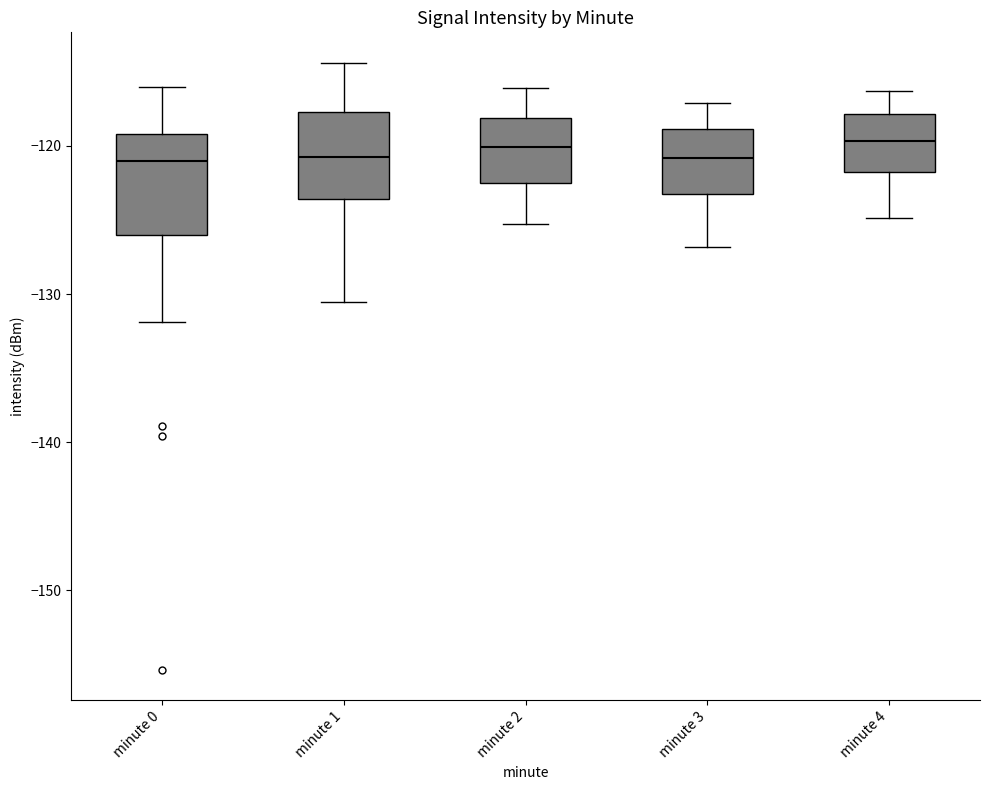

Reading left to right, read every box against the y-axis: the position of its median line, the range the box covers, and the ends of its whiskers. The values are not printed on the chart, so give them approximately, as read against the axis.

minute 0: median -121, box -126 to -119, whiskers -132 to -116
minute 1: median -121, box -124 to -118, whiskers -131 to -114
minute 2: median -120, box -122 to -118, whiskers -125 to -116
minute 3: median -121, box -123 to -119, whiskers -127 to -117
minute 4: median -120, box -122 to -118, whiskers -125 to -116